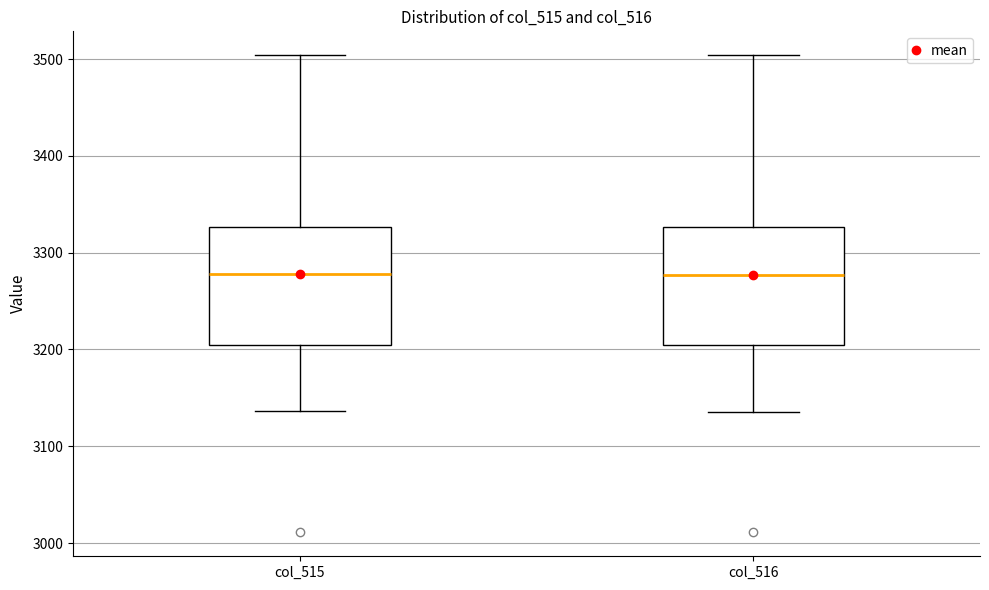

Reading left to right, transcribe this box plot: for each box, give where its median line is, the range the box spans, and where its two whiskers end, as read against the y-axis. The values are not printed on the chart, so give them approximately, as read against the axis.

col_515: median 3280, box 3210 to 3330, whiskers 3140 to 3500
col_516: median 3280, box 3210 to 3330, whiskers 3140 to 3500